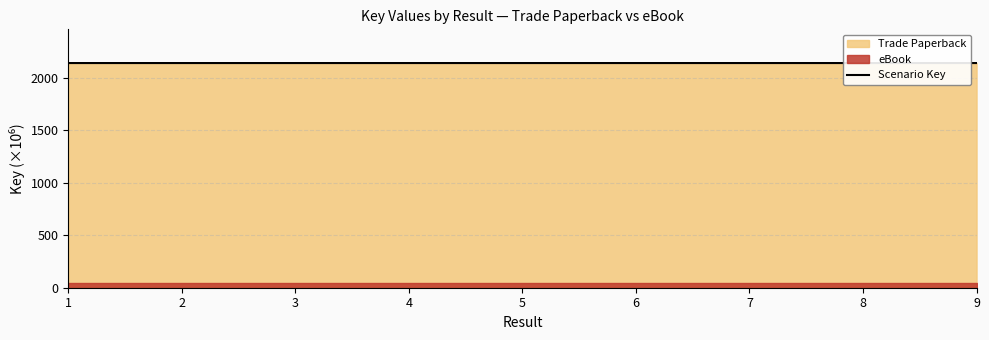

The chart shows a value of 2137.7 at 1. True or false?

True